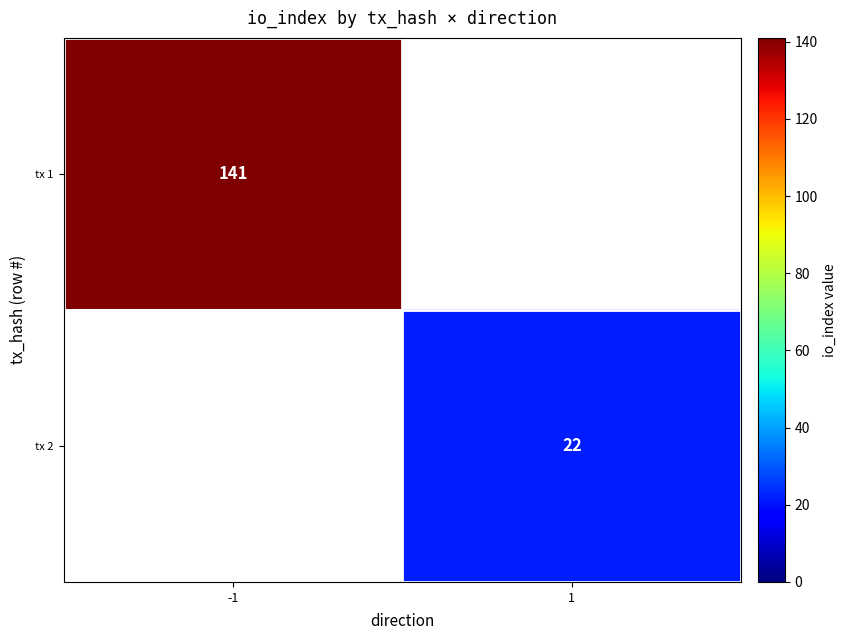

True or false: tx 2 has a value of 38 at 1.

False